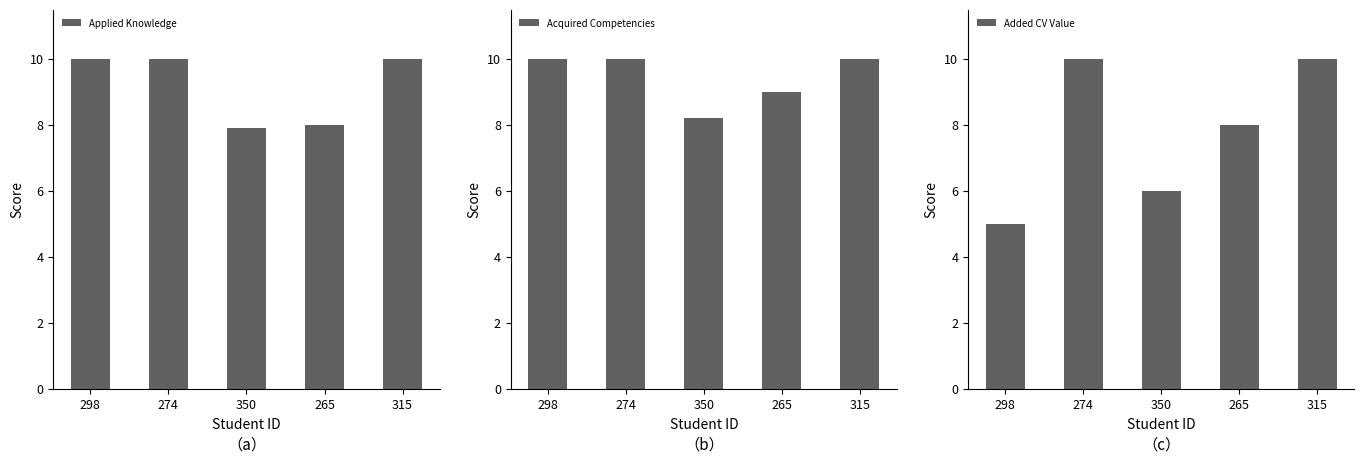

Does the chart contain any negative values?

No